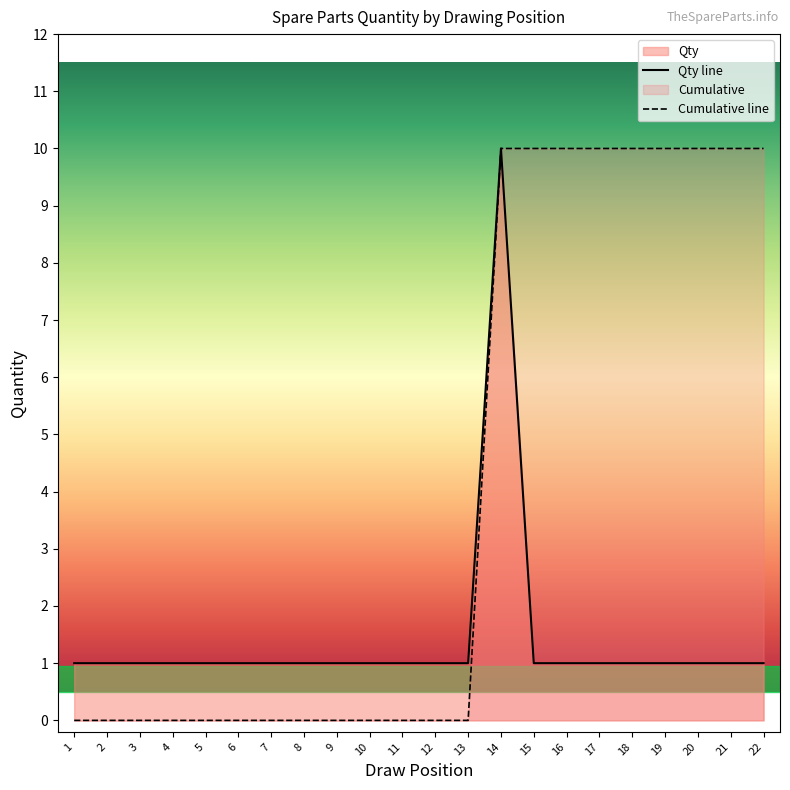

Rank the categories by value from highest to lowest.

14, 1, 2, 3, 4, 5, 6, 7, 8, 9, 10, 11, 12, 13, 15, 16, 17, 18, 19, 20, 21, 22